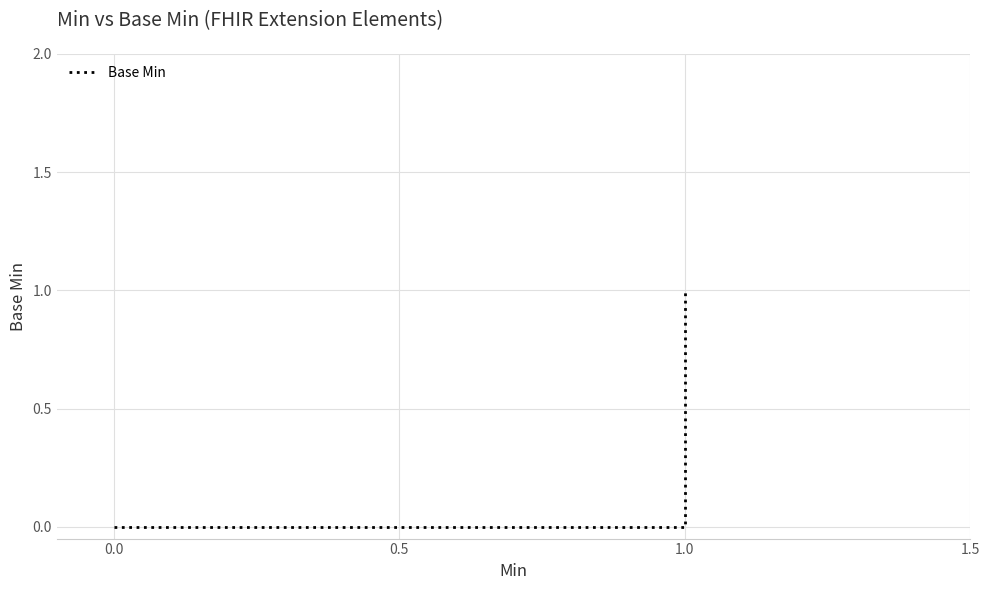

What is the label of the 4th point from the left?

1.0